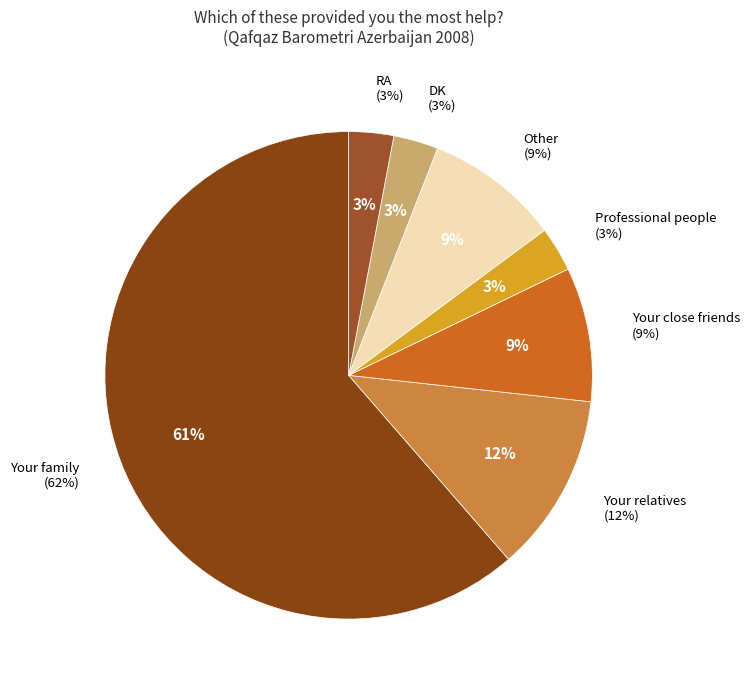

What is the change in value from Your family to Your close friends?

-53